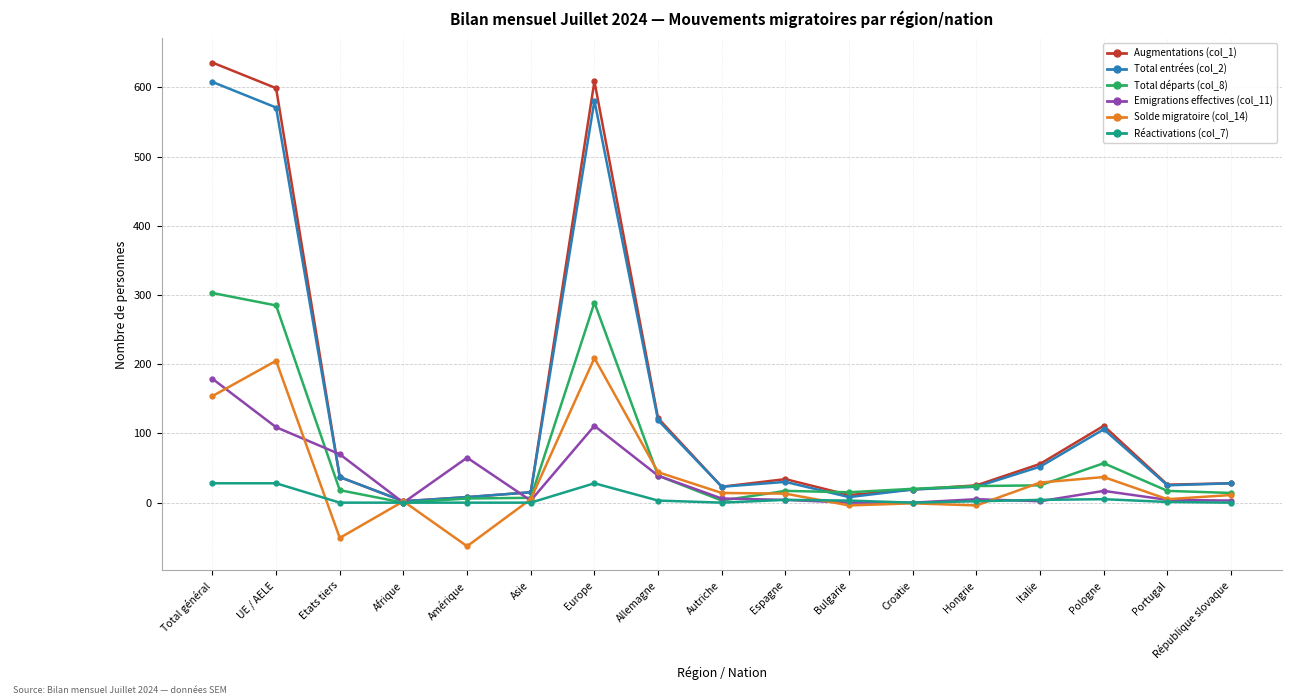

How many intersections are there between Réactivations (col_7) and Solde migratoire (col_14)?

6